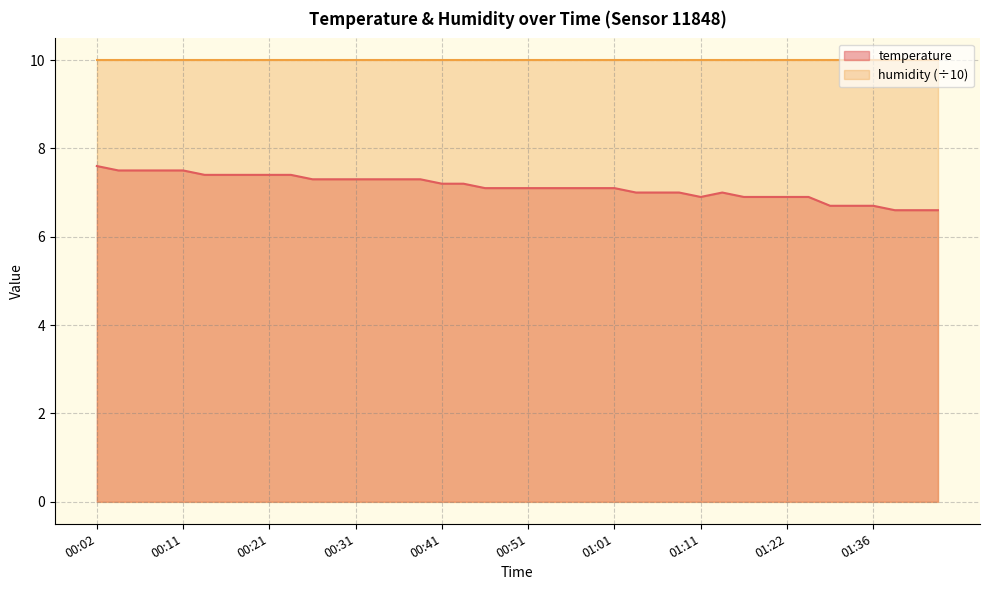

True or false: the data shows 7.3 at 00:36.

True